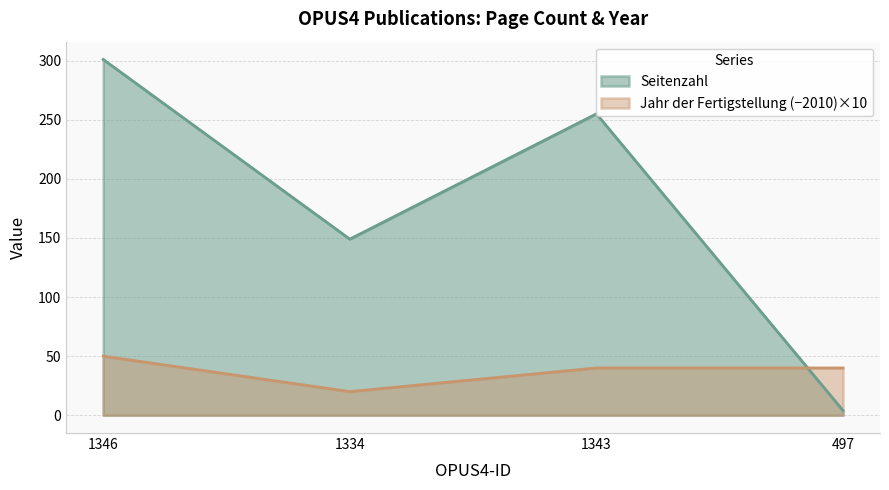

At which category does the chart reach its peak across all series?

1346